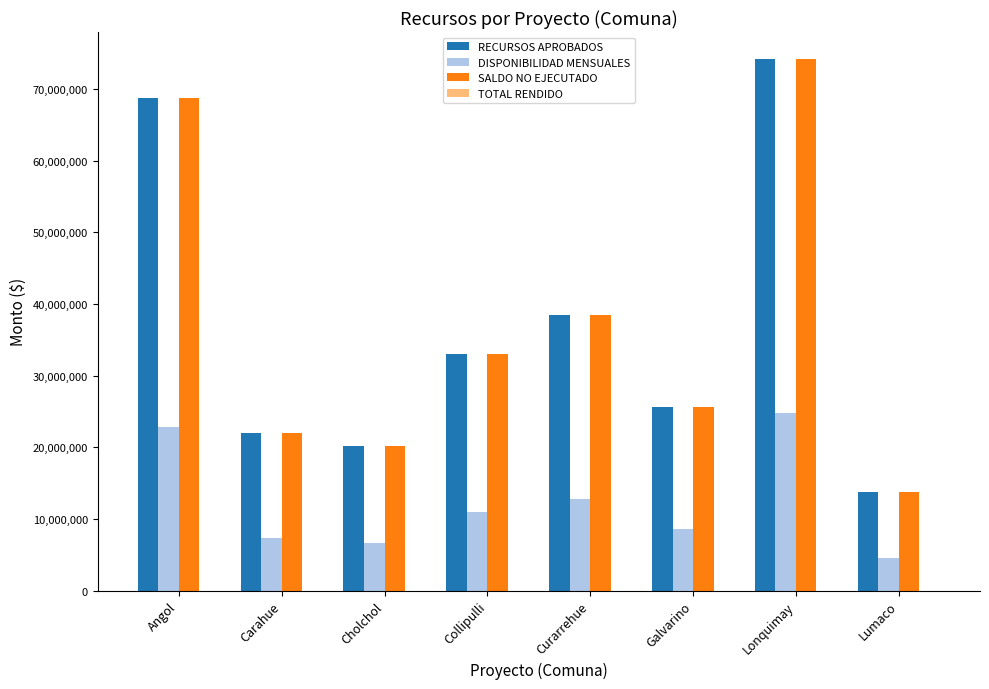

The value of RECURSOS APROBADOS at Galvarino is 33447941. True or false?

False